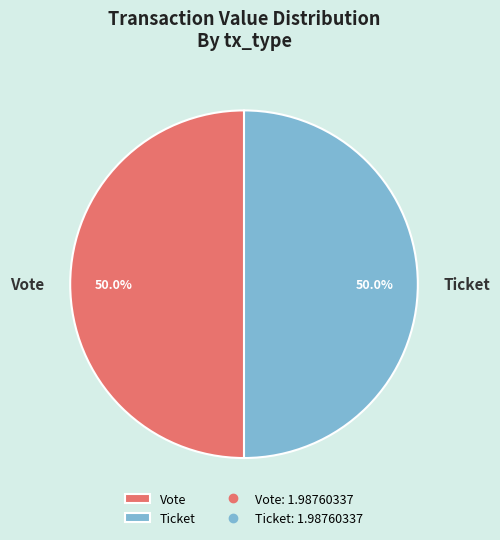

To the nearest percent, what is the difference between the largest and smallest slice percentages?

0%